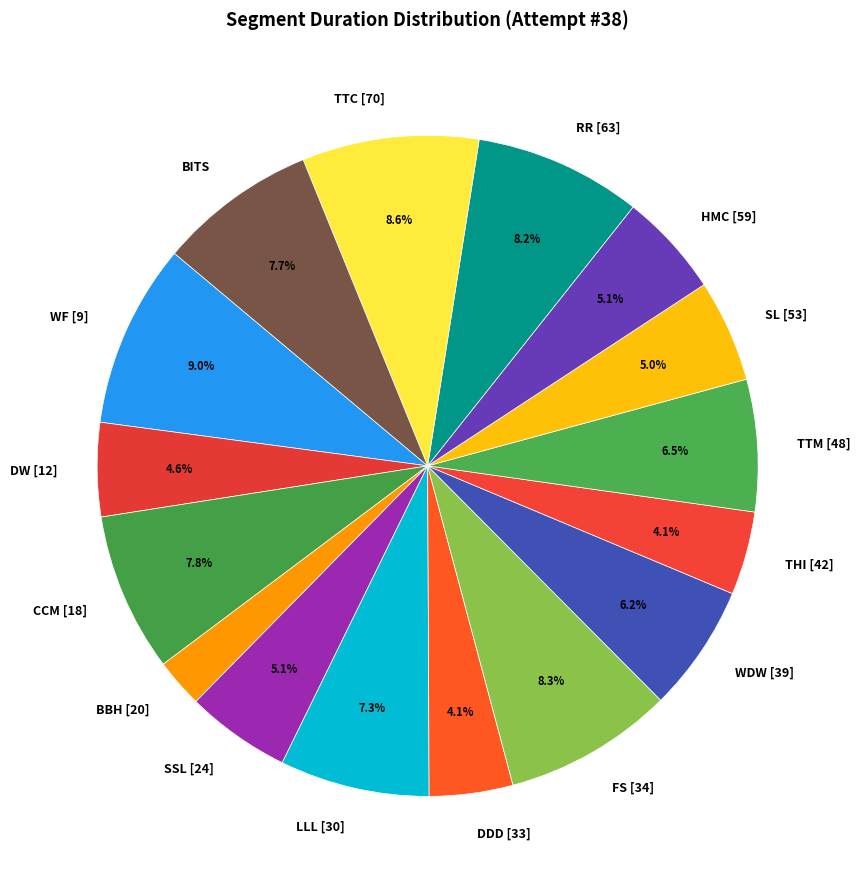

Between SSL [24] and BBH [20], which is larger?

SSL [24]